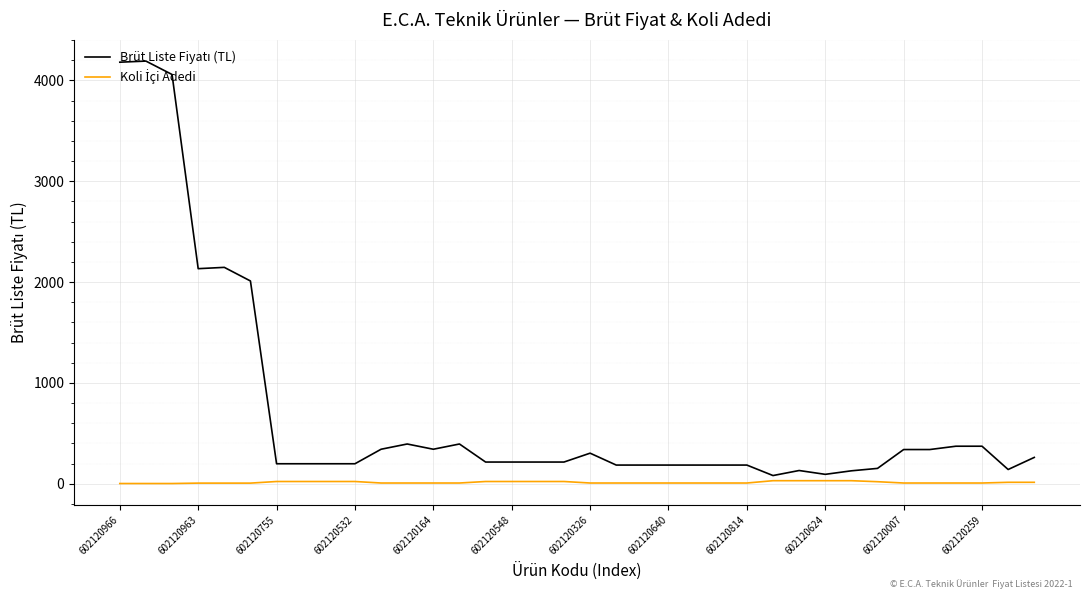

What is the maximum value shown in the chart?

4192